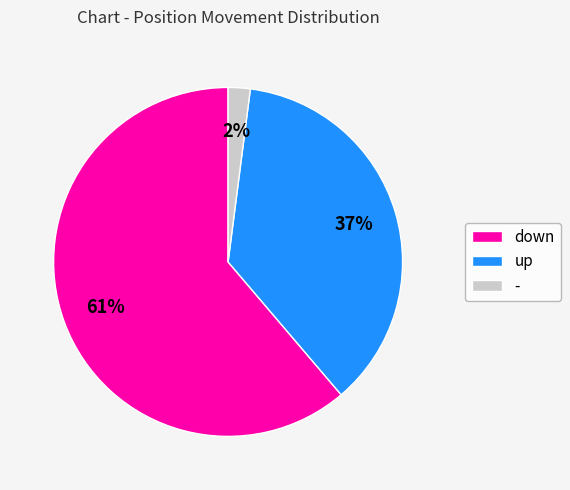

Which category accounts for the majority?

down